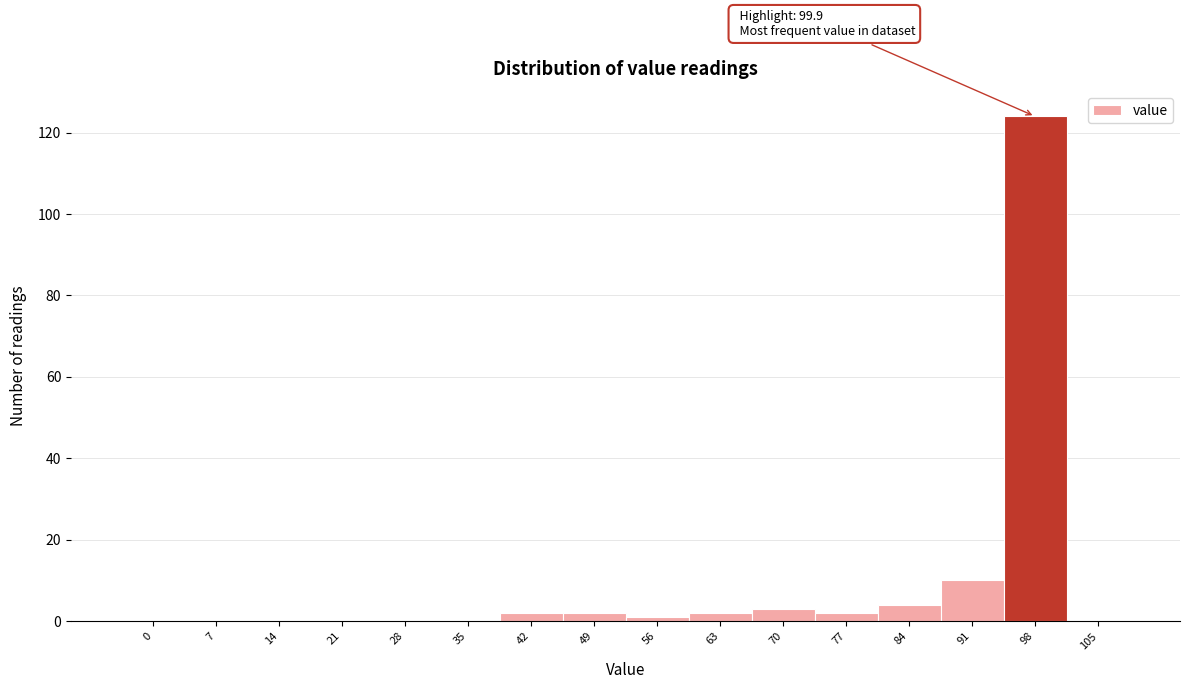

Reading left to right, transcribe all the data shown in this chart.

0=0	7=0	14=0	21=0	28=0	35=0	42=2	49=2	56=1	63=2	70=3	77=2	84=4	91=10	98=124	105=0